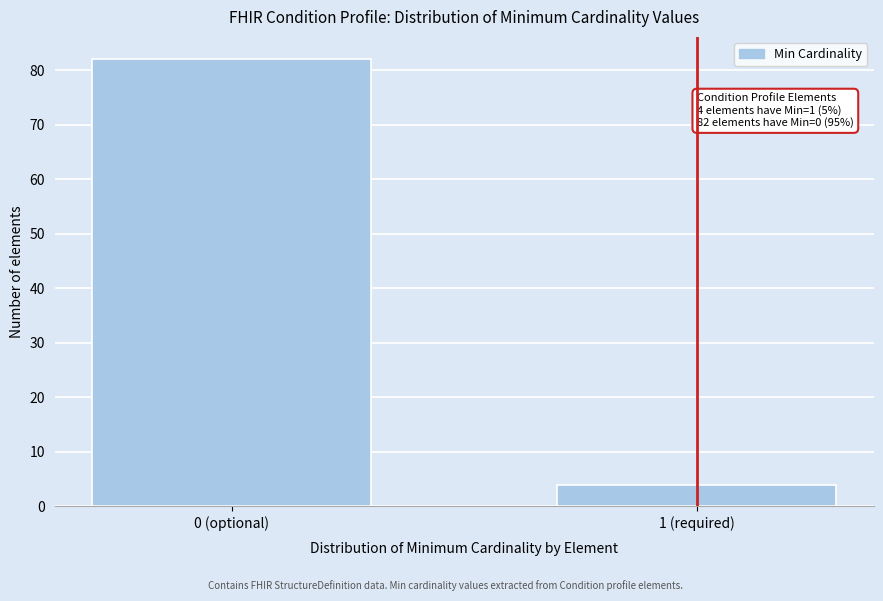

Reading left to right, list all the values displayed in this chart.

0 (optional)=82	1 (required)=4